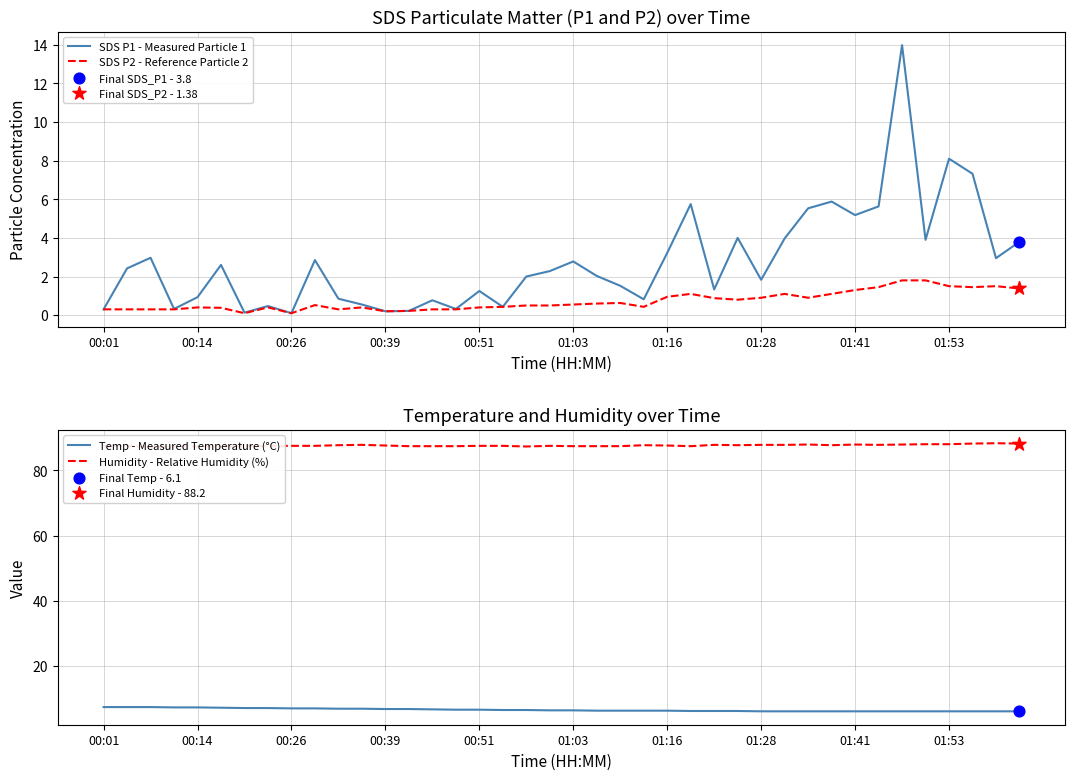

What is the maximum value for SDS P1 - Measured Particle 1?

14.0